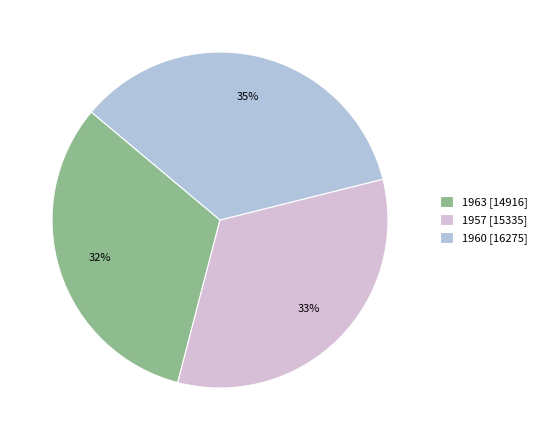

Which slice is the largest?

1960